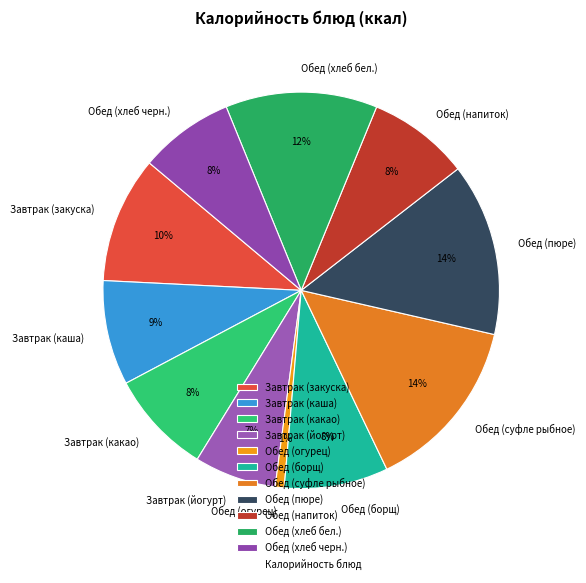

The Обед (пюре) slice represents 25% of the pie. True or false?

False